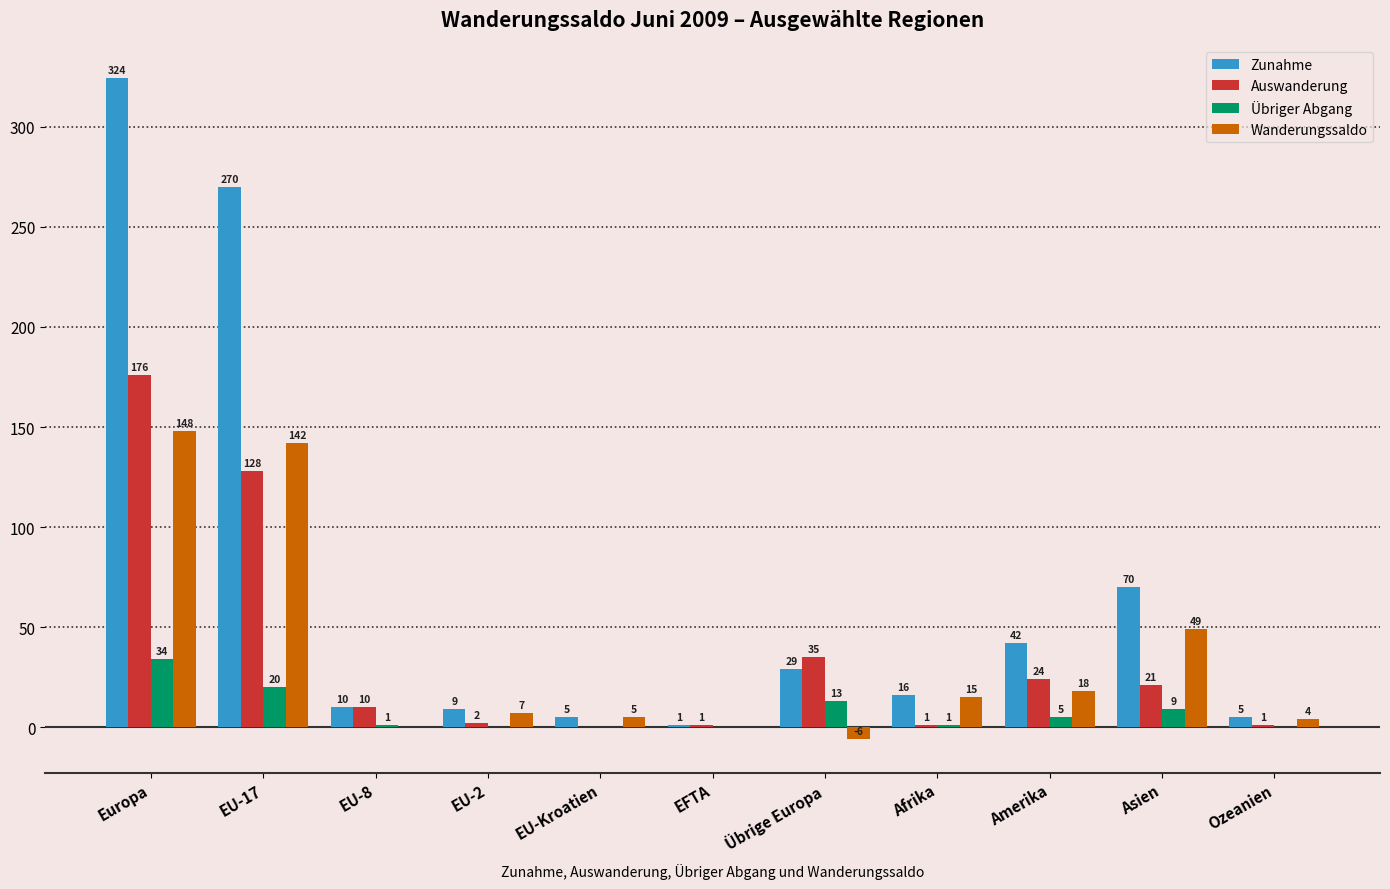

True or false: Auswanderung has a value of 24 at Amerika.

True